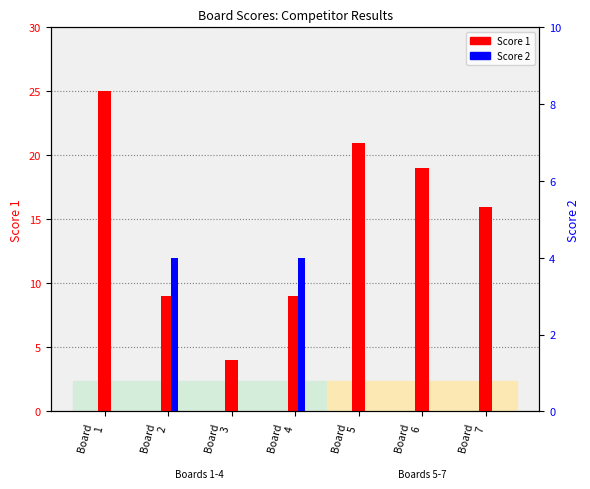

What is the average value of the Score 2 series?

1